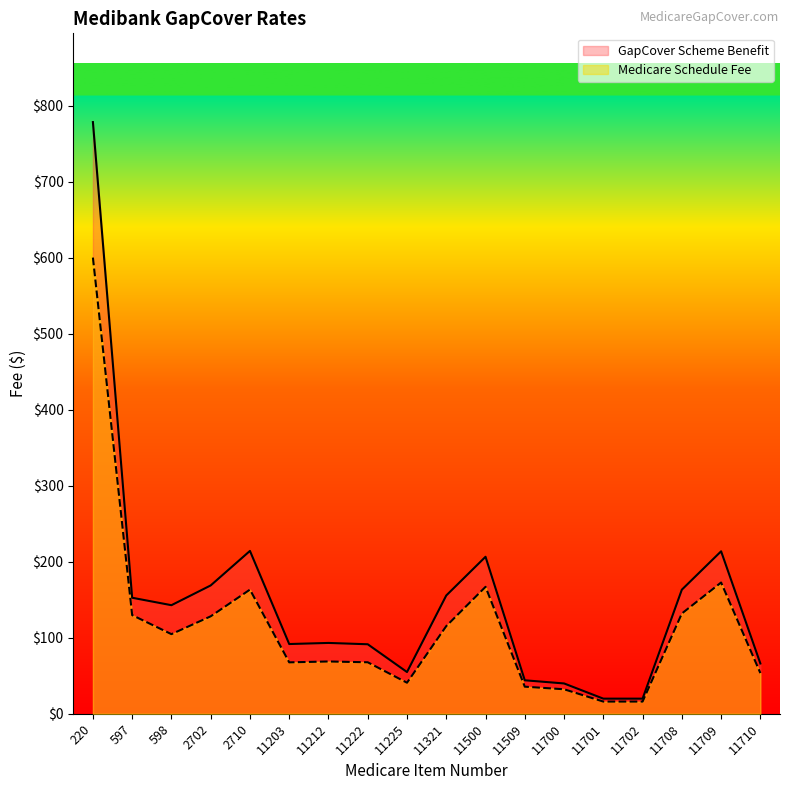

Reading left to right, extract all data points from this chart.

GapCover Scheme Benefit: 778.4	152.7	142.8	168.8	214.2	91.8	93.2	91.5	54.9	155.7	206.6	44.0	39.9	19.9	19.9	163.2	213.8	66.2
Medicare Schedule Fee: 600.1	129.8	104.8	128.2	163.3	67.7	68.8	67.8	40.9	115.3	167.0	35.6	32.2	16.1	16.1	131.9	172.7	53.5